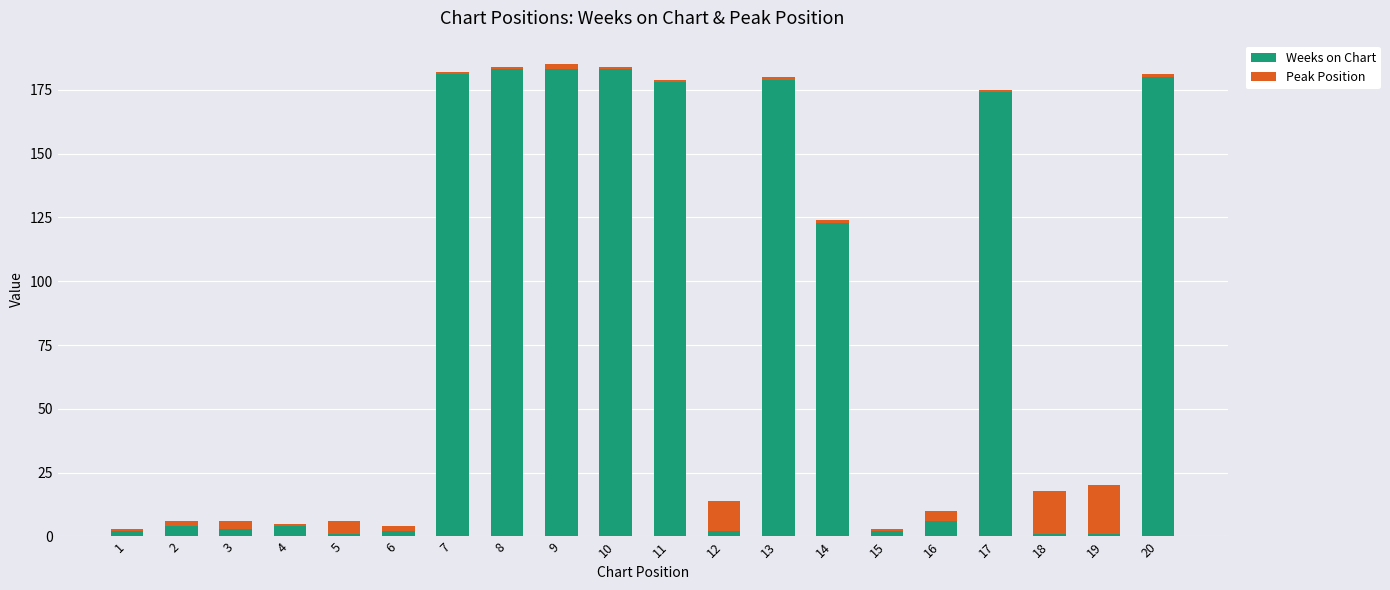

How many bars are there in total?

20